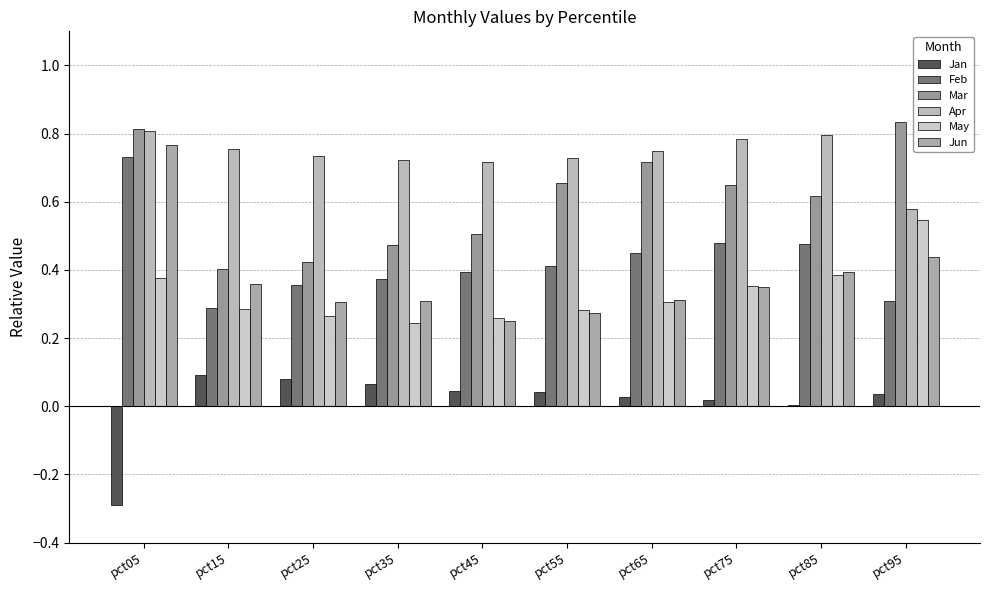

How many series are shown in this chart?

6